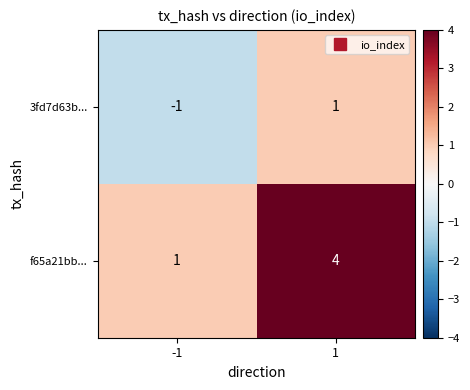

How many categories are shown in the chart?

2